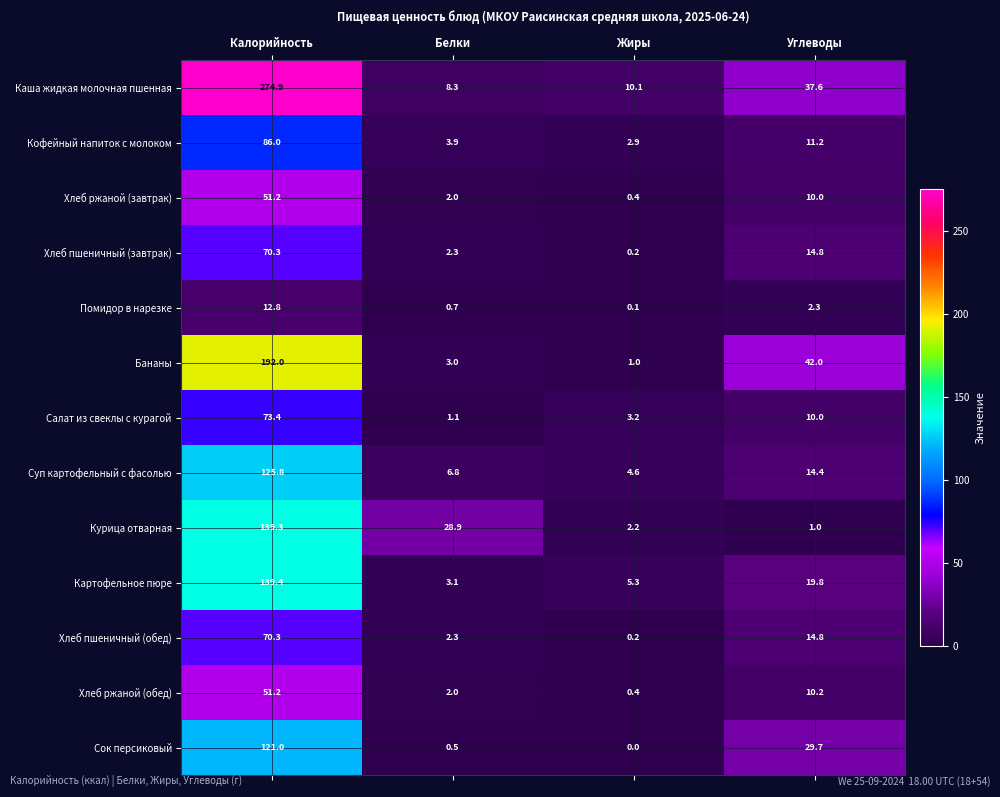

The value of Сок персиковый at Калорийность is 42.9. True or false?

False